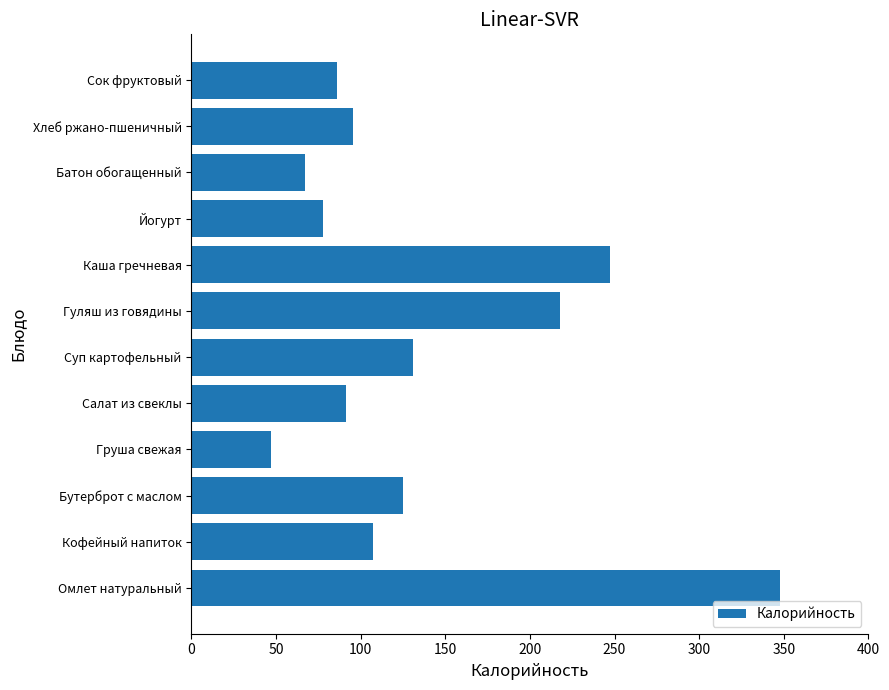

Reading top to bottom, what are all the values shown in this chart?

86.0	95.2	67.0	78.0	247.2	218.0	131.2	91.2	47.0	125.0	107.0	347.8